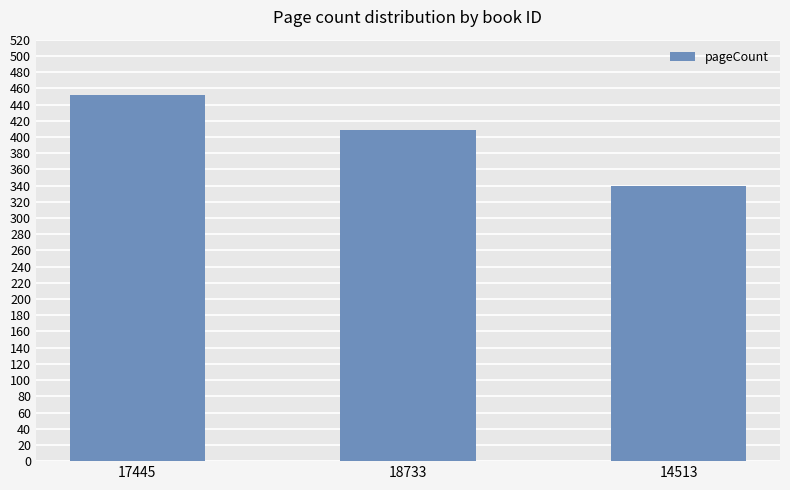

What is the maximum value shown in the chart?

452